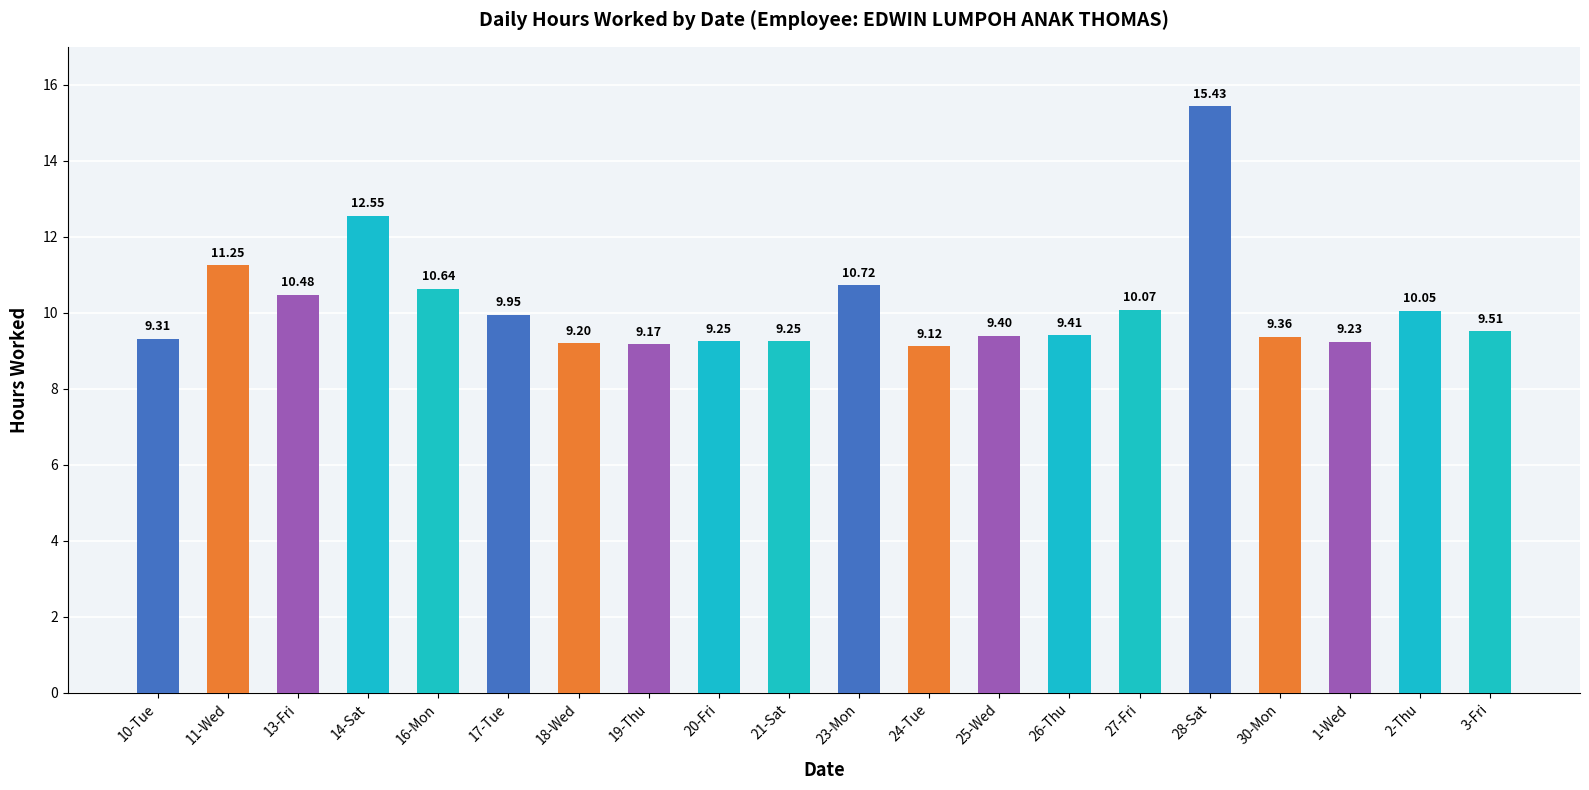

What is the difference between the maximum and minimum values?

6.3